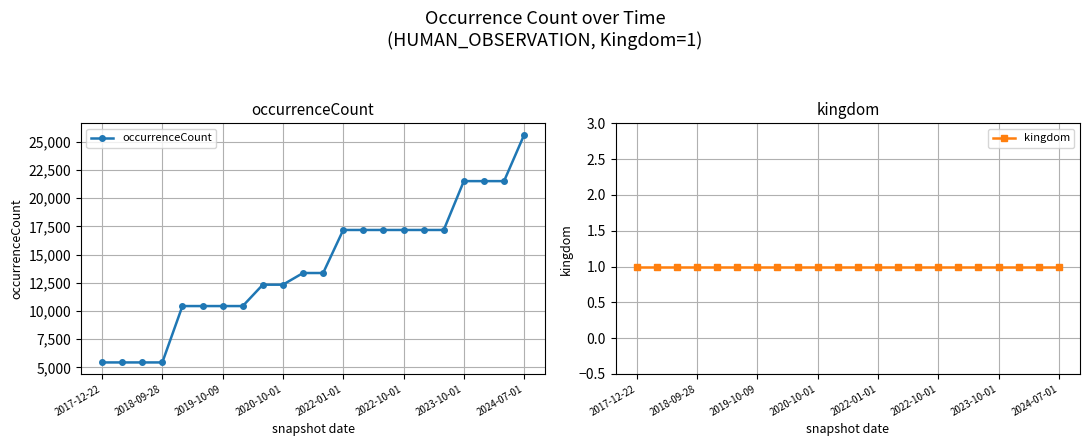

True or false: kingdom has more than 2 points higher than both neighbors.

False